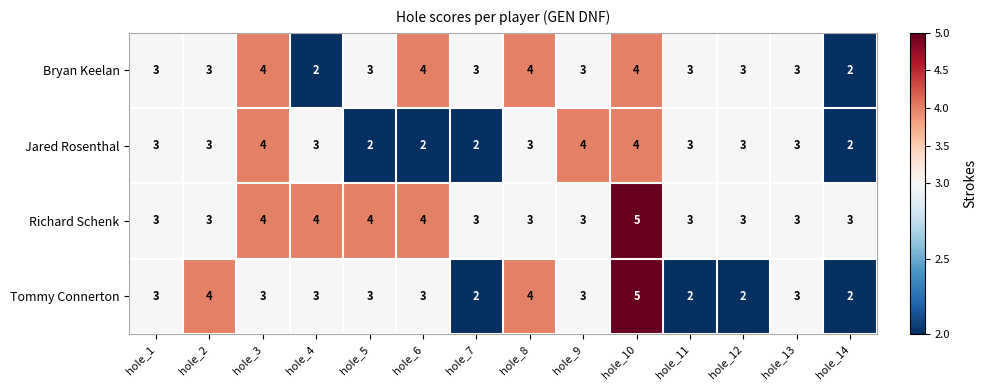

What is the sum of the Jared Rosenthal values at hole_4 and hole_5?

5